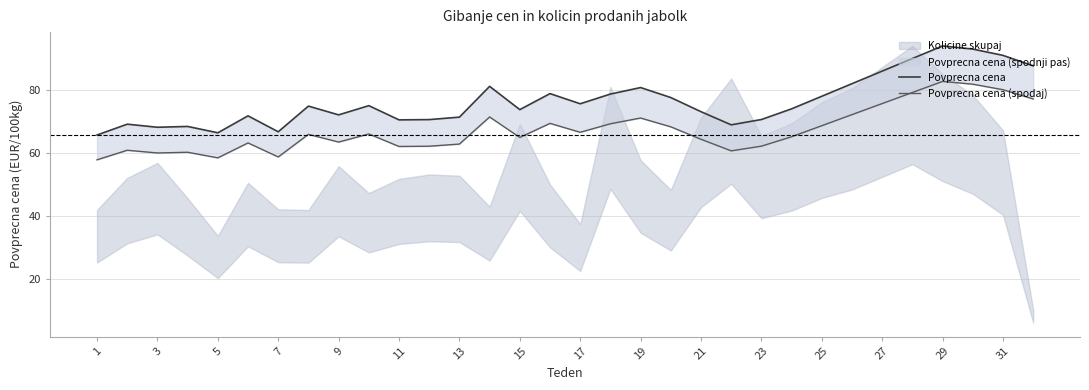

What is the value of the Povprecna cena point at the 29th from the left?

94.0